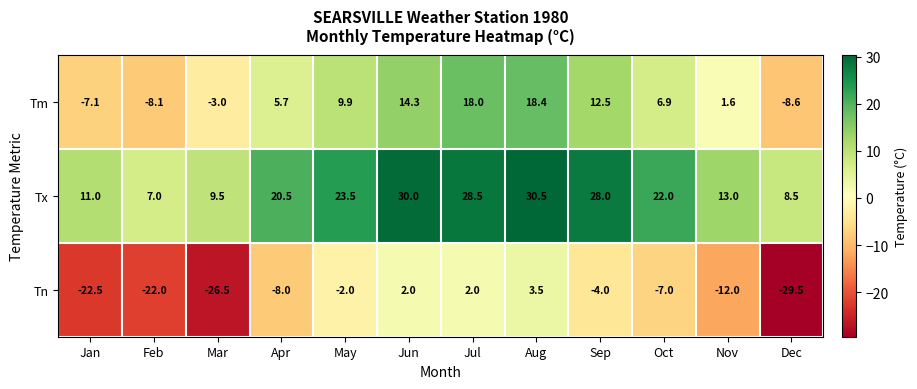

At which category is the sum across all series the highest?

Aug